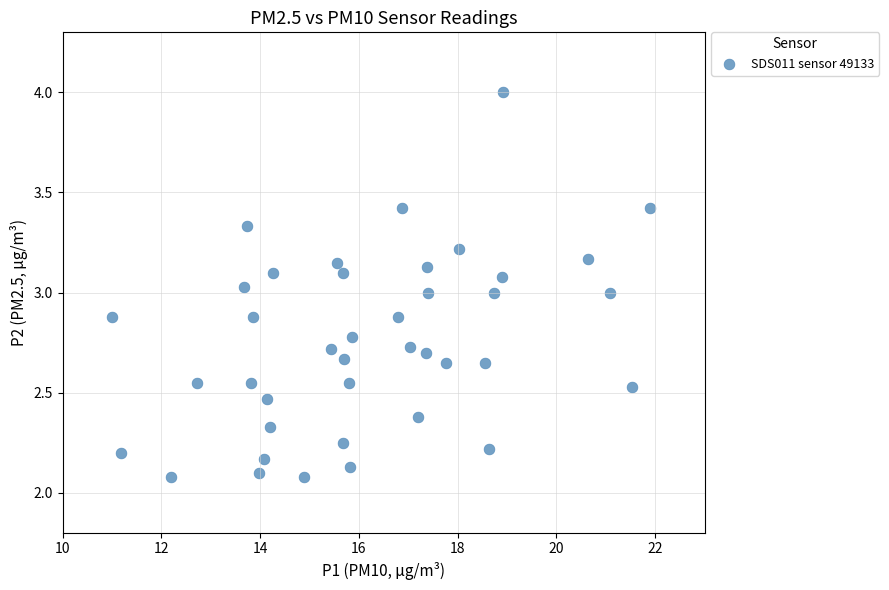

What is the range of Y values (max minus min)?

1.9